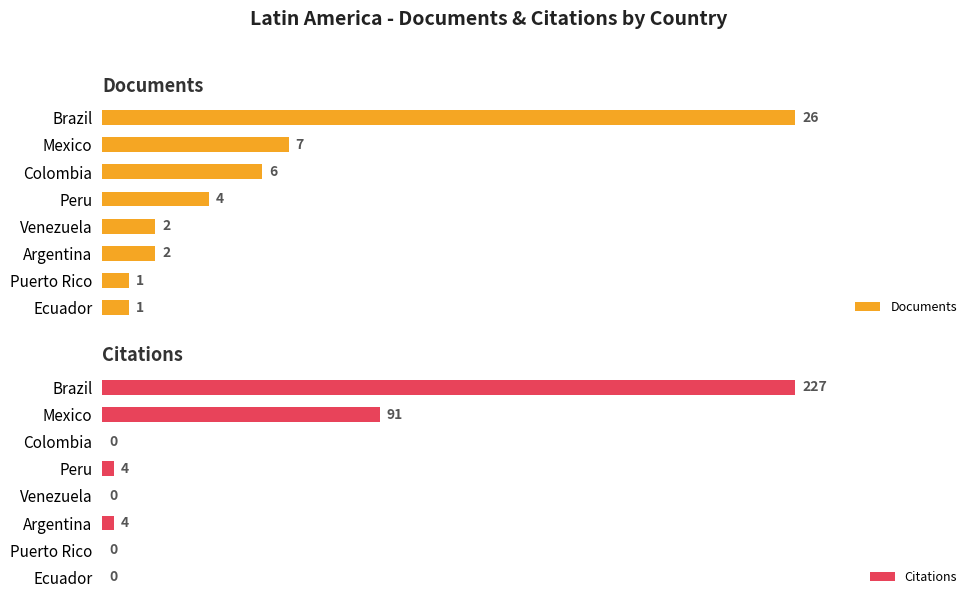

What is the difference between the maximum and minimum values in the Citations series?

227